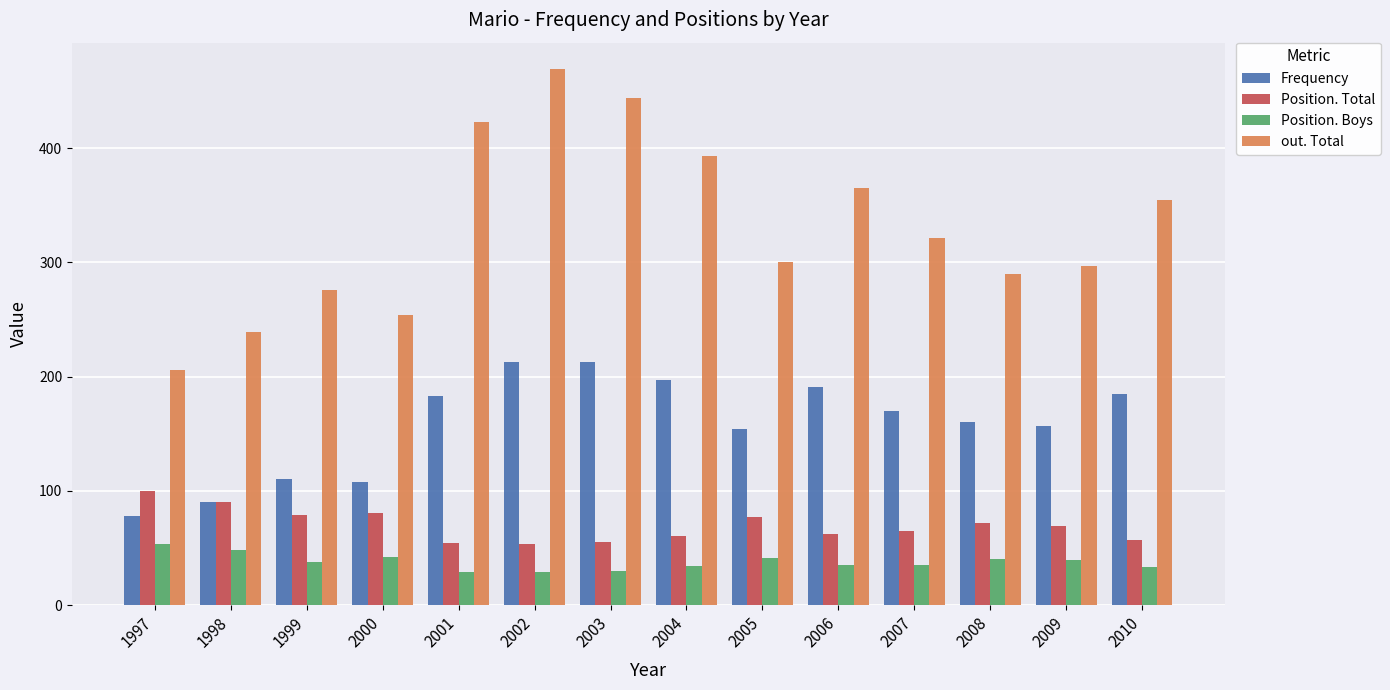

Which series has the largest total across all categories?

out. Total